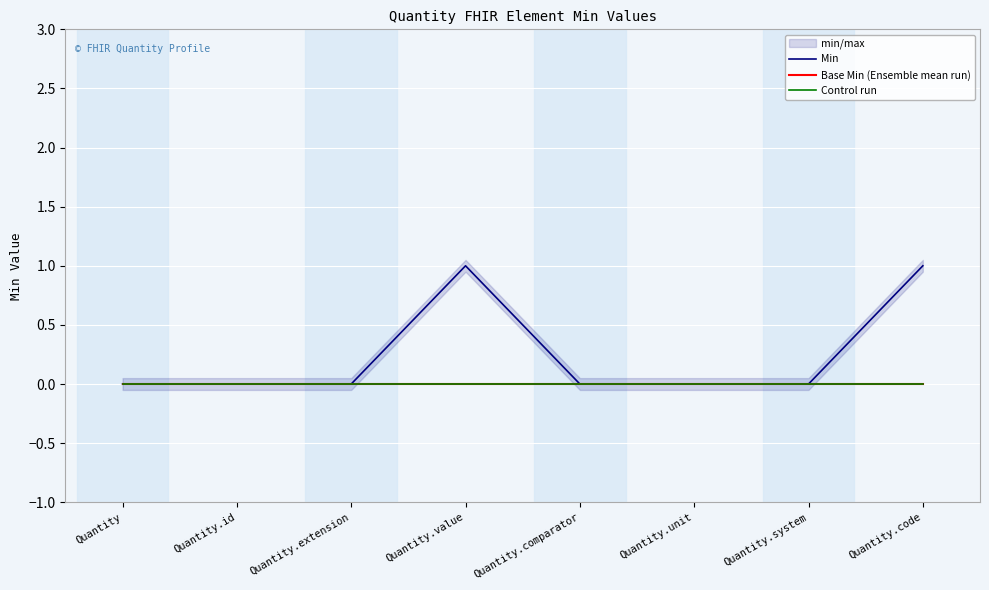

At which label does Control run reach its minimum?

Quantity